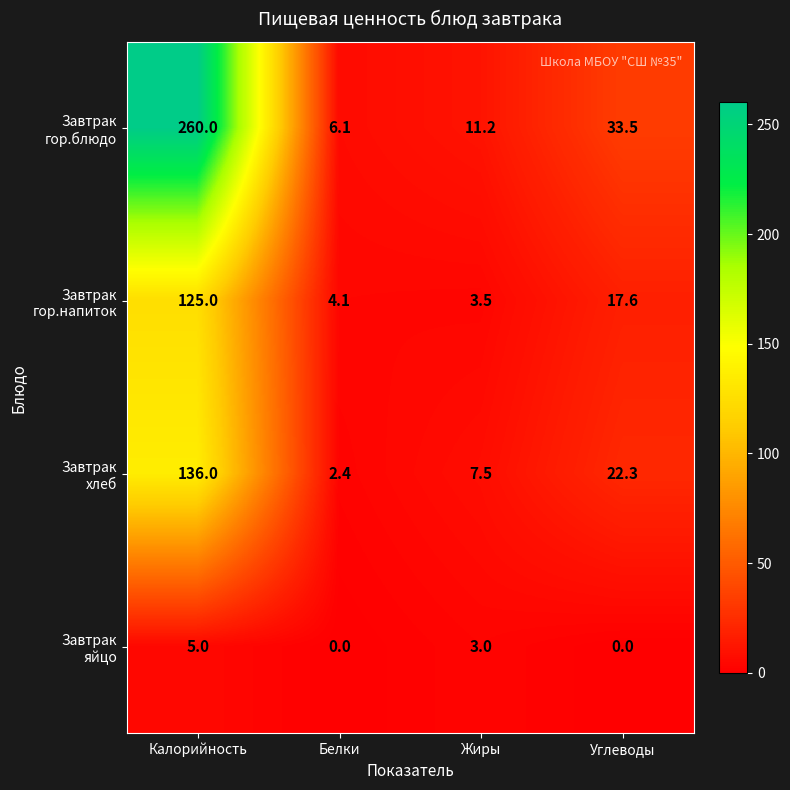

Which category has the highest value across all series?

Калорийность